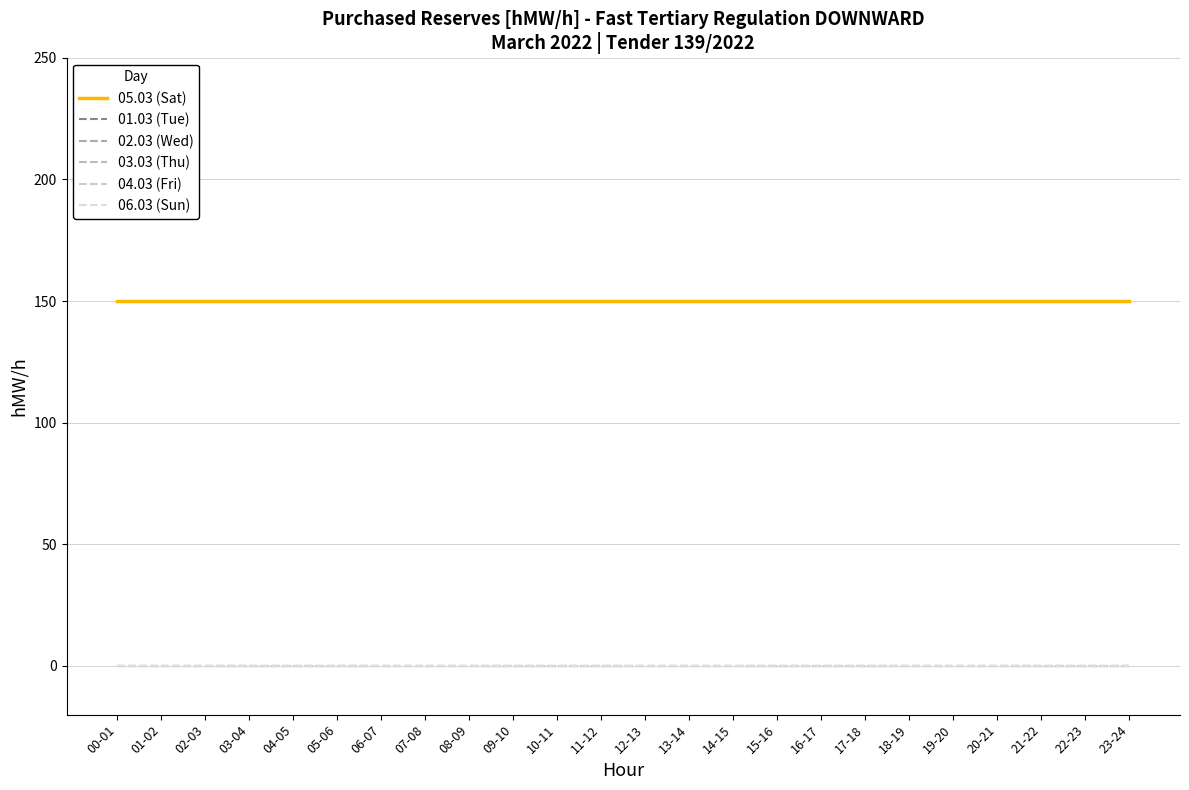

Does the chart have visible grid lines?

Yes